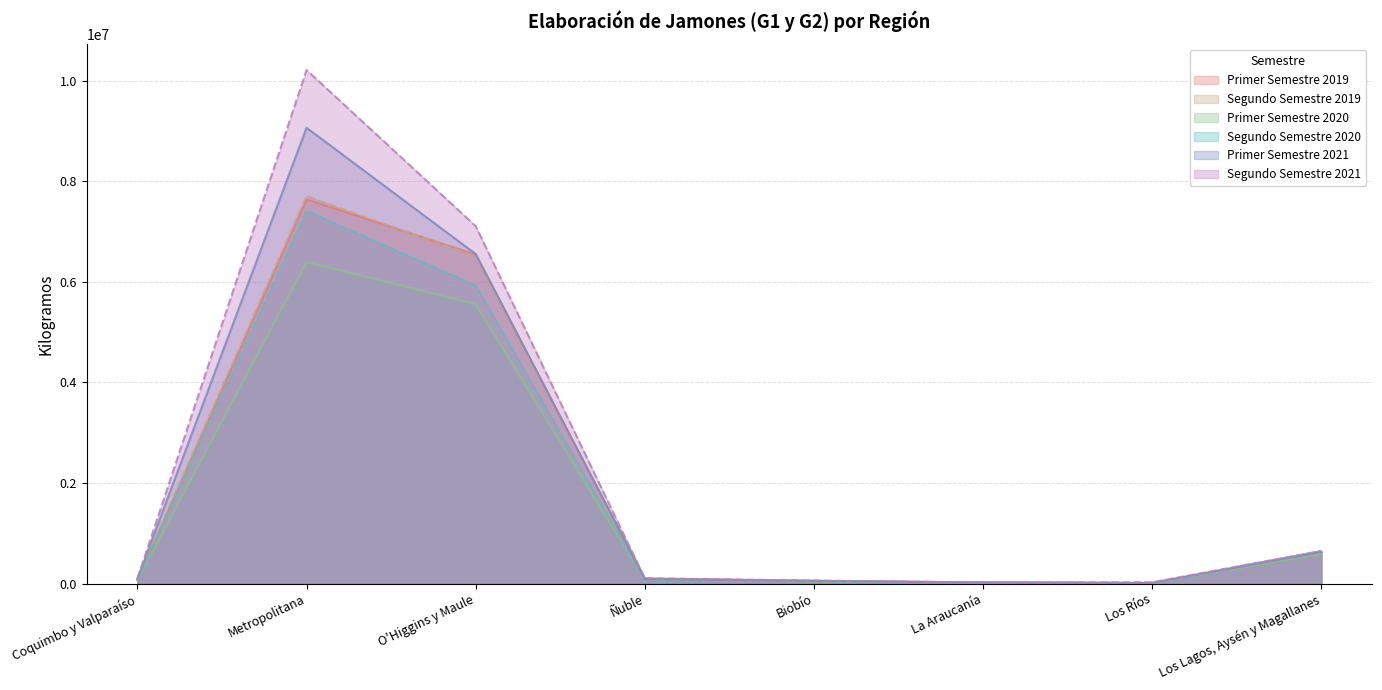

List the series in order of their peak value, highest first.

Segundo Semestre 2021, Primer Semestre 2021, Segundo Semestre 2019, Primer Semestre 2019, Segundo Semestre 2020, Primer Semestre 2020